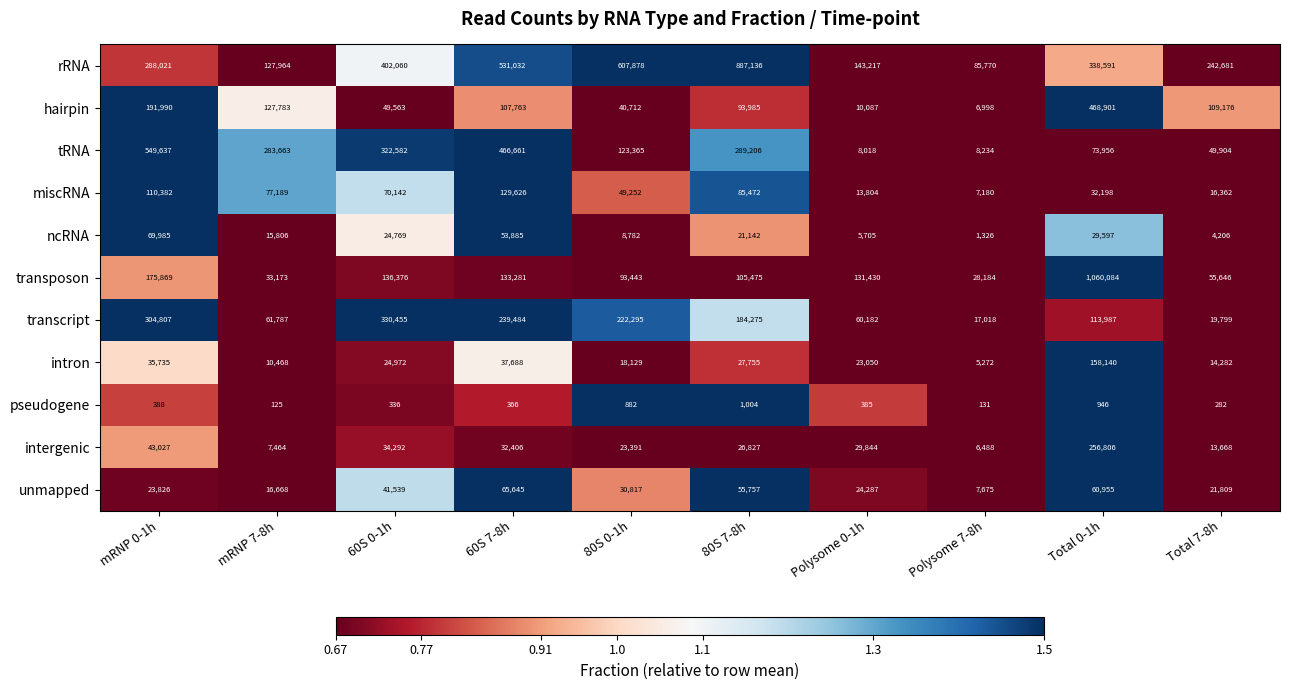

The value of ncRNA at 60S 0-1h is 9944. True or false?

False